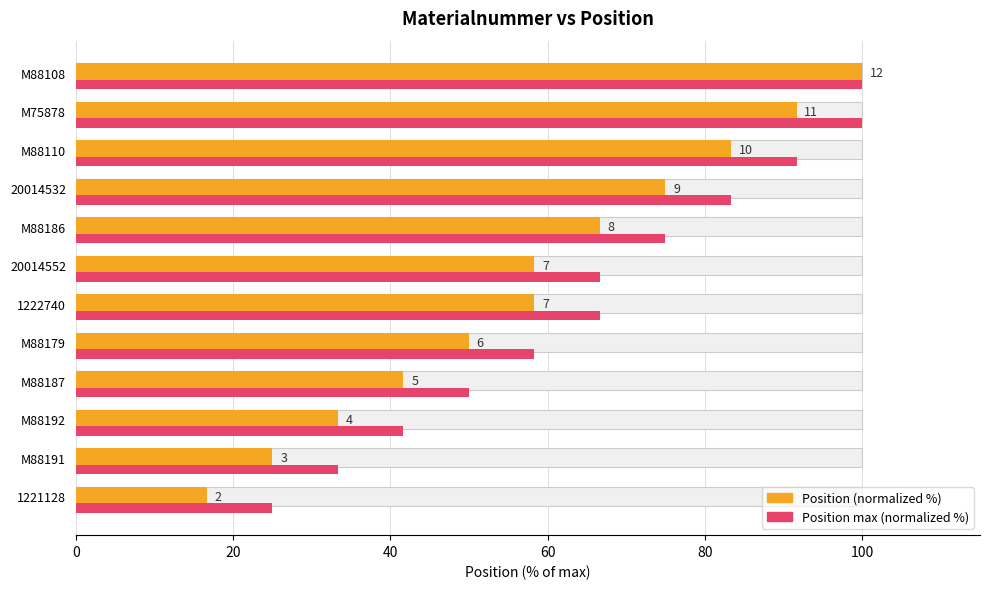

True or false: Position max (normalized %) has a value of 101.3 at M88186.

False